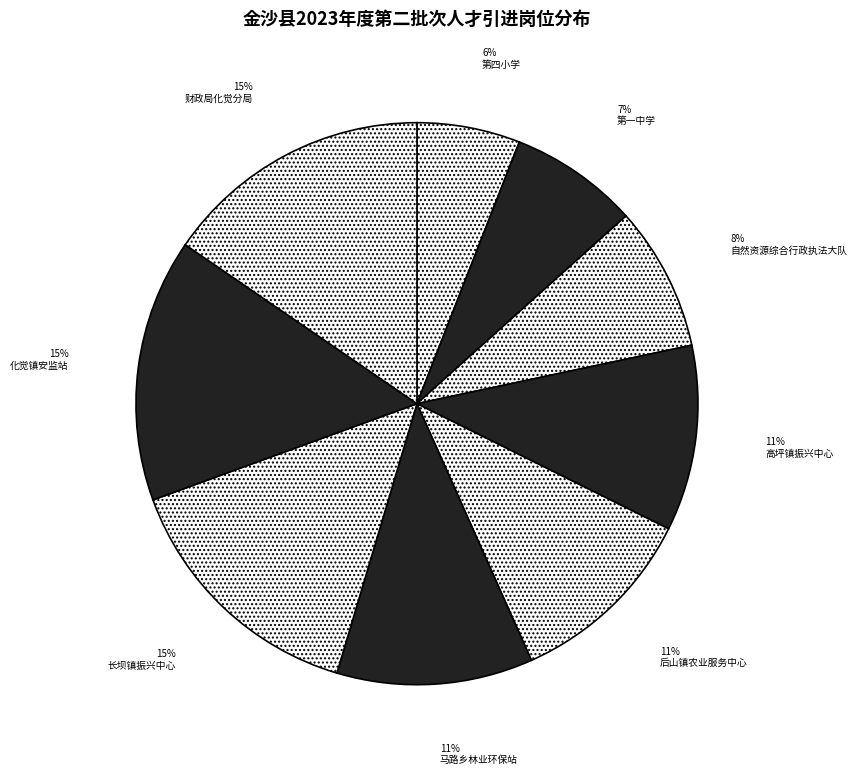

How many slices are in this pie chart?

9